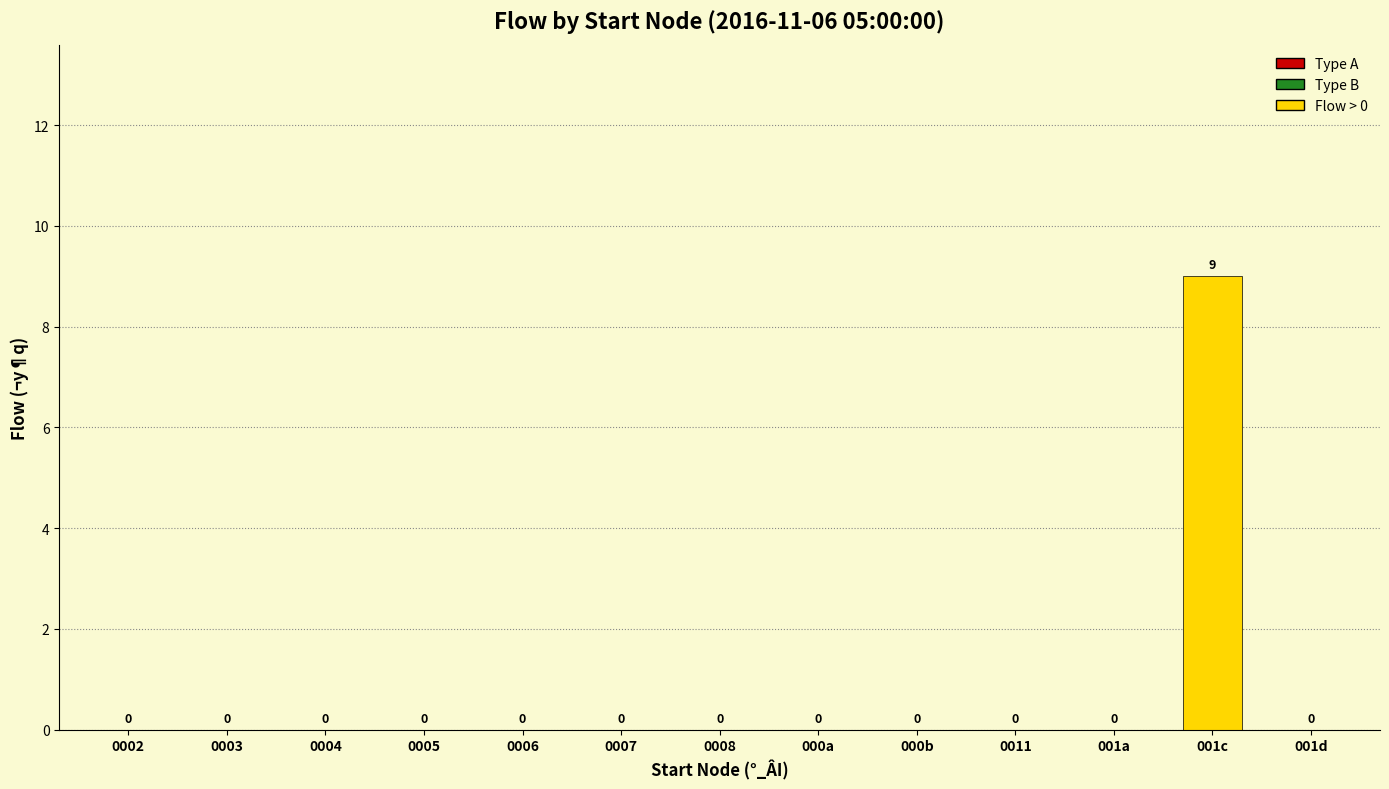

Is it true that the value at 0006 is 0?

True